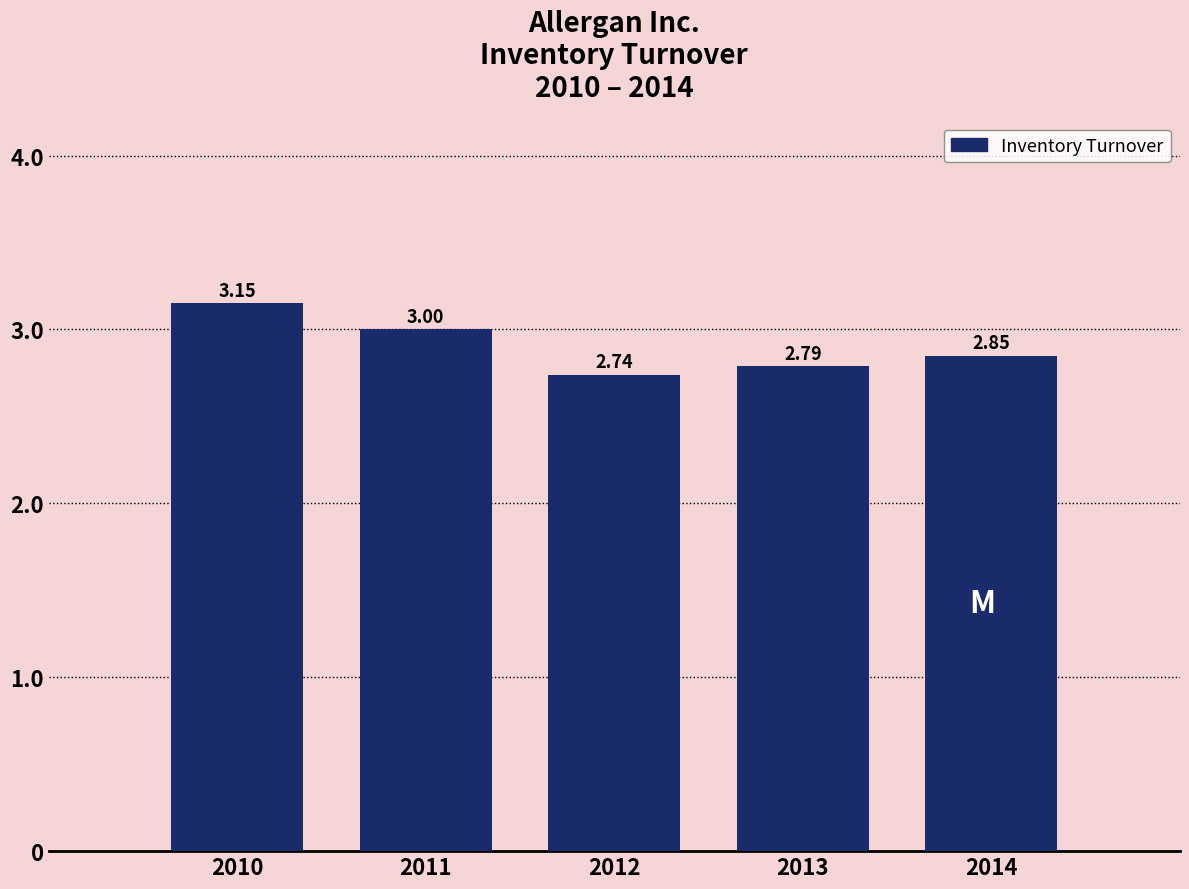

List the labels in order of value, smallest first.

2012, 2013, 2014, 2011, 2010